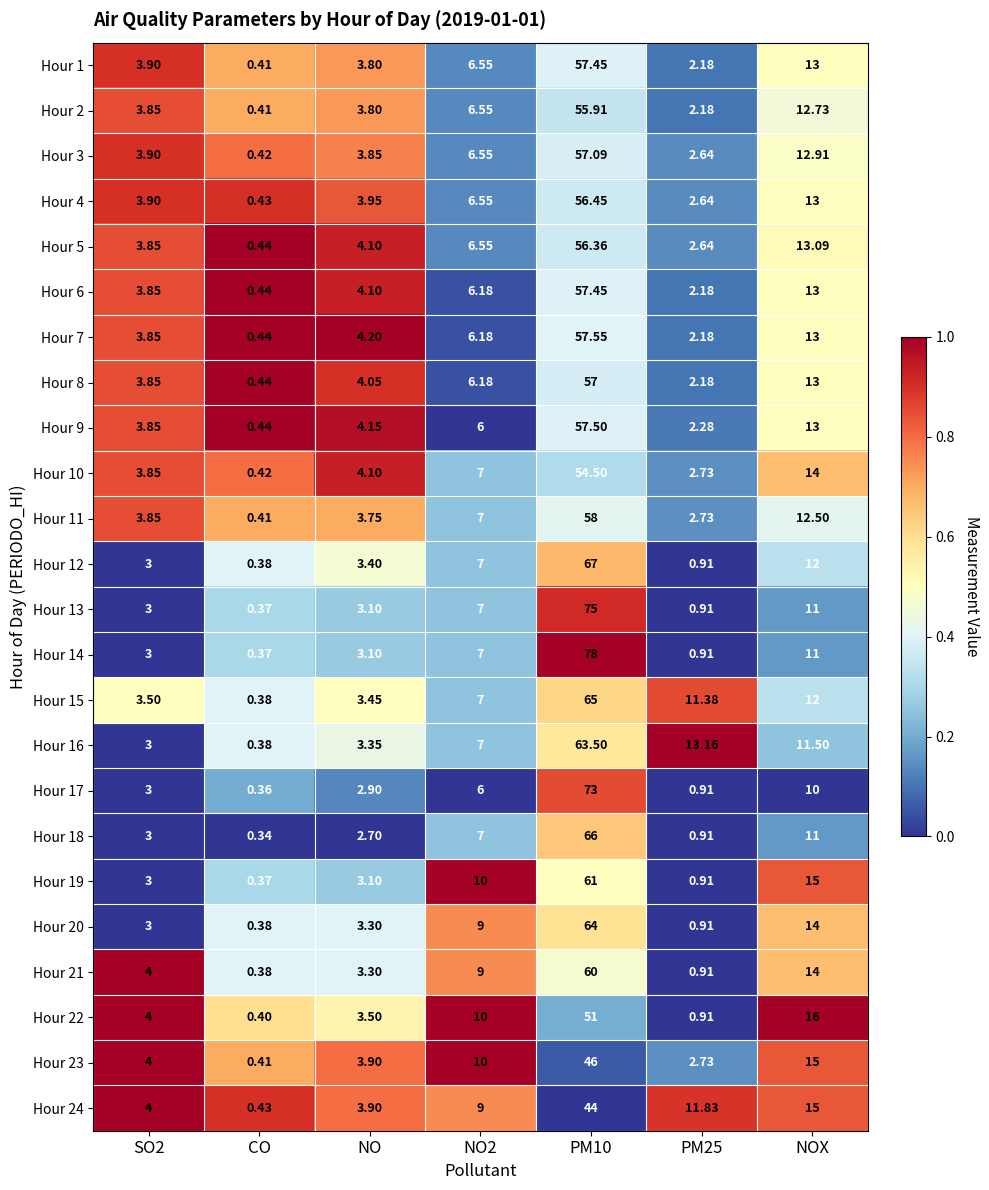

Which category has the lowest value across all series?

CO